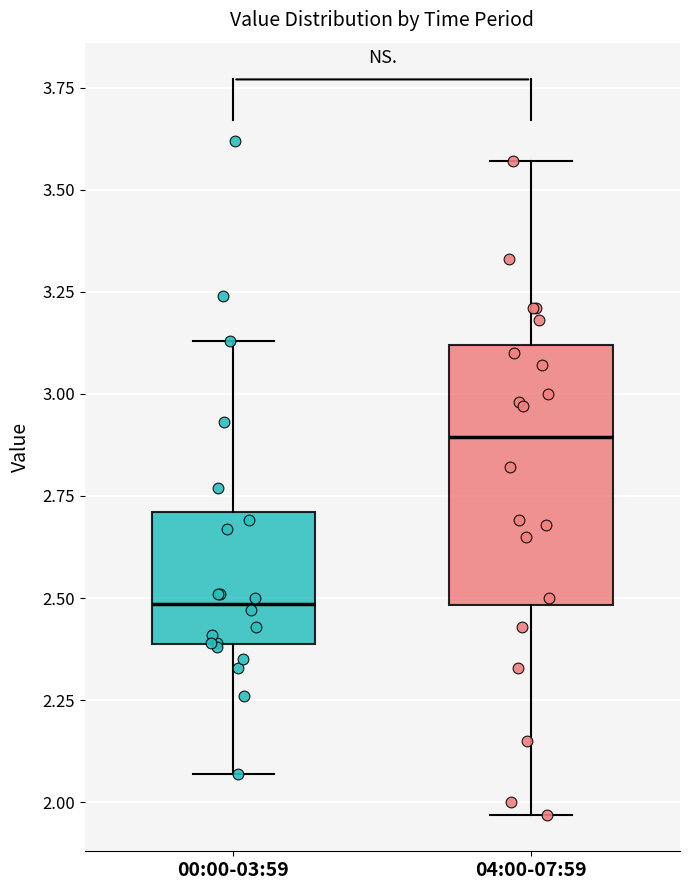

Where does the upper whisker of the box for 00:00-03:59 end on the y-axis? The values are not printed on the chart, so give them approximately, as read against the axis.

3.15